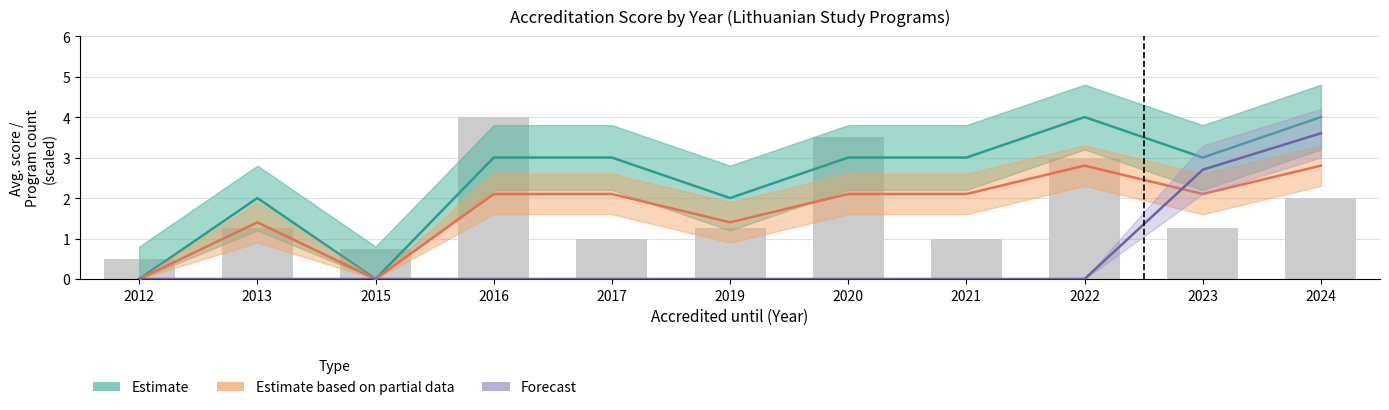

Rank the series by their maximum value, from highest to lowest.

Estimate, Forecast, Estimate based on partial data